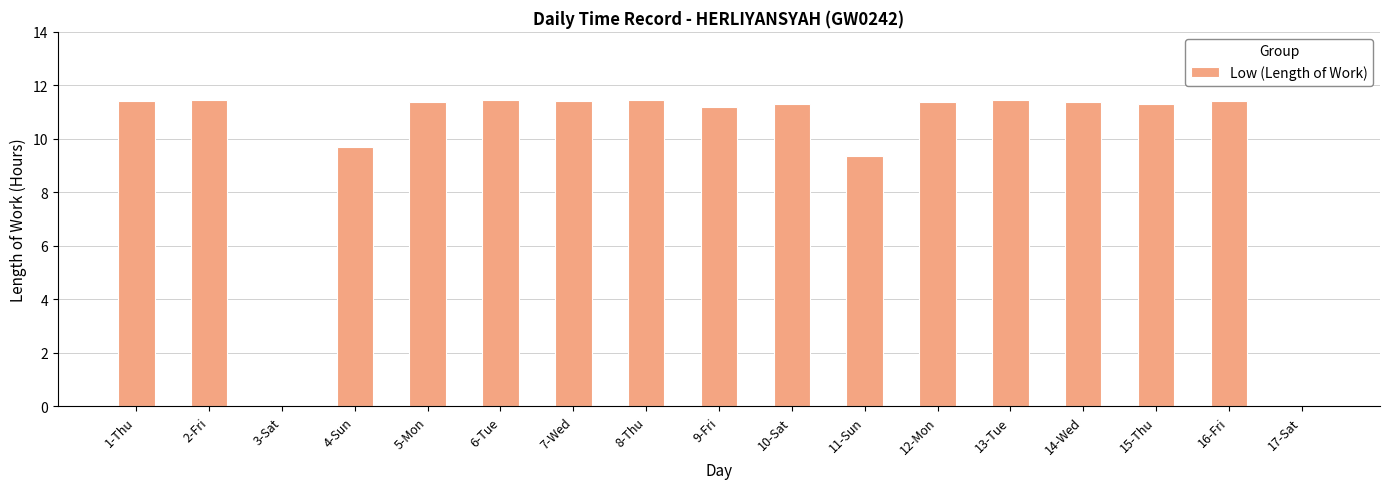

Read the value at 9-Fri.

11.2